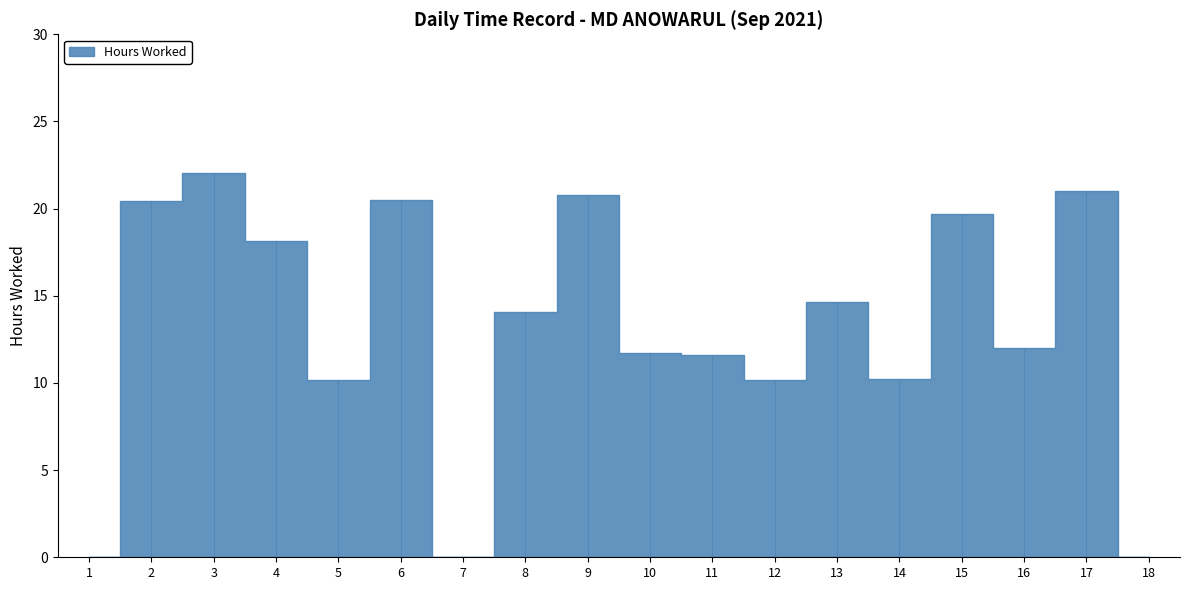

The value at 5 is 10.2. True or false?

True